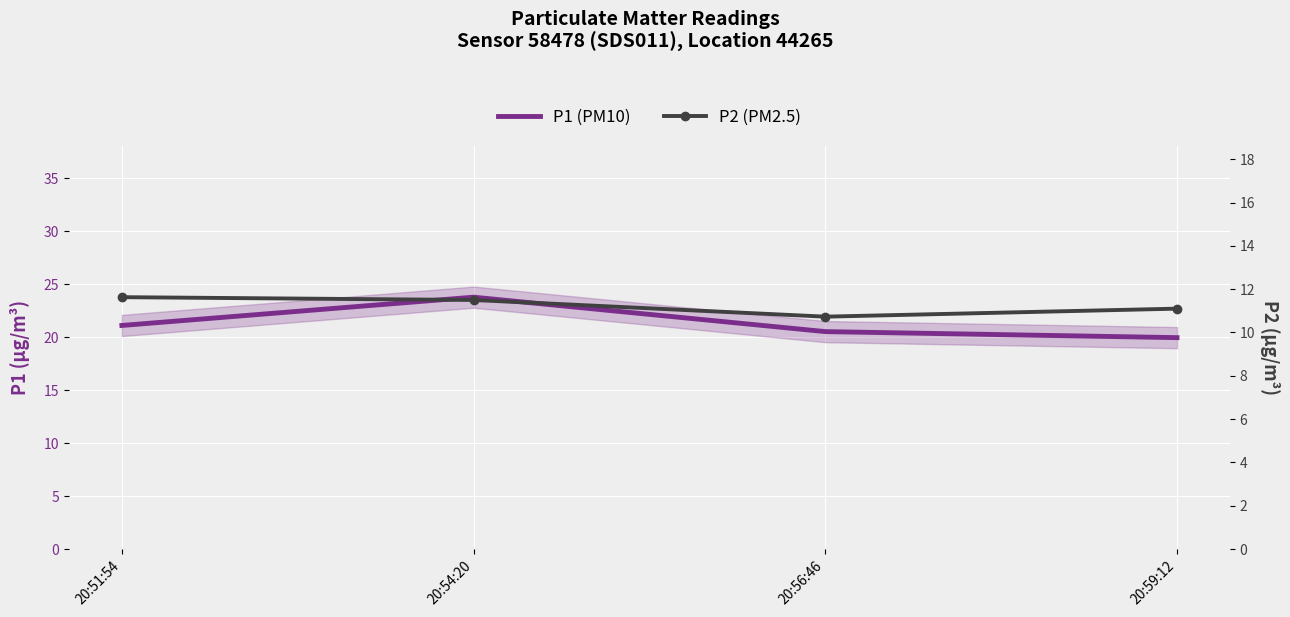

In P2 (PM2.5), how many points are lower than both neighbors (excluding endpoints)?

1